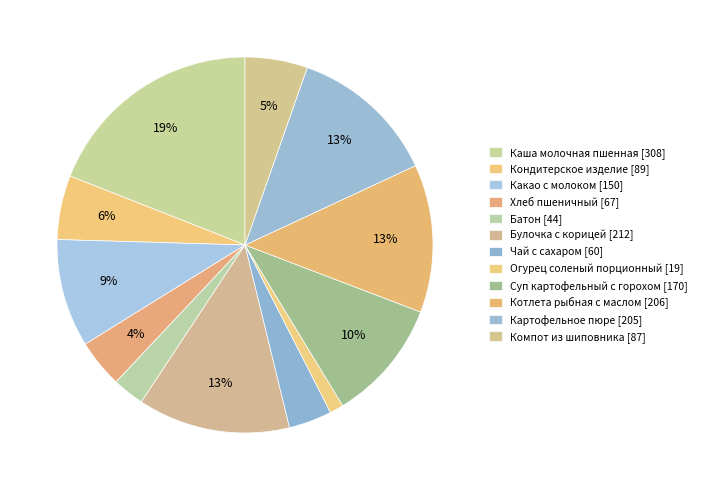

What is the ratio of the value at Компот из шиповника to the value at Каша молочная пшенная?

0.3